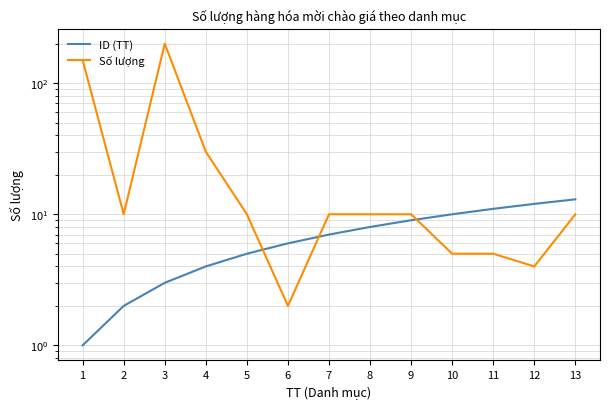

How many series are shown in this chart?

2